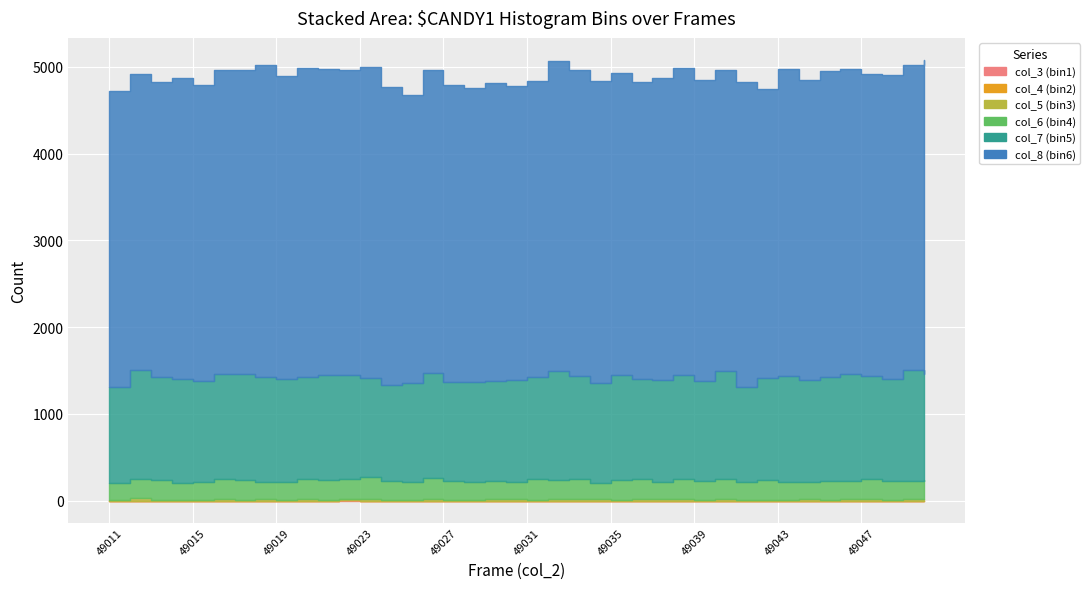

Rank the categories by col_3 (bin1) value from lowest to highest.

49011, 49012, 49013, 49014, 49015, 49016, 49017, 49018, 49019, 49020, 49021, 49023, 49024, 49025, 49026, 49027, 49028, 49029, 49030, 49031, 49032, 49033, 49034, 49035, 49036, 49037, 49038, 49039, 49040, 49041, 49042, 49043, 49044, 49045, 49046, 49047, 49048, 49049, 49050, 49022